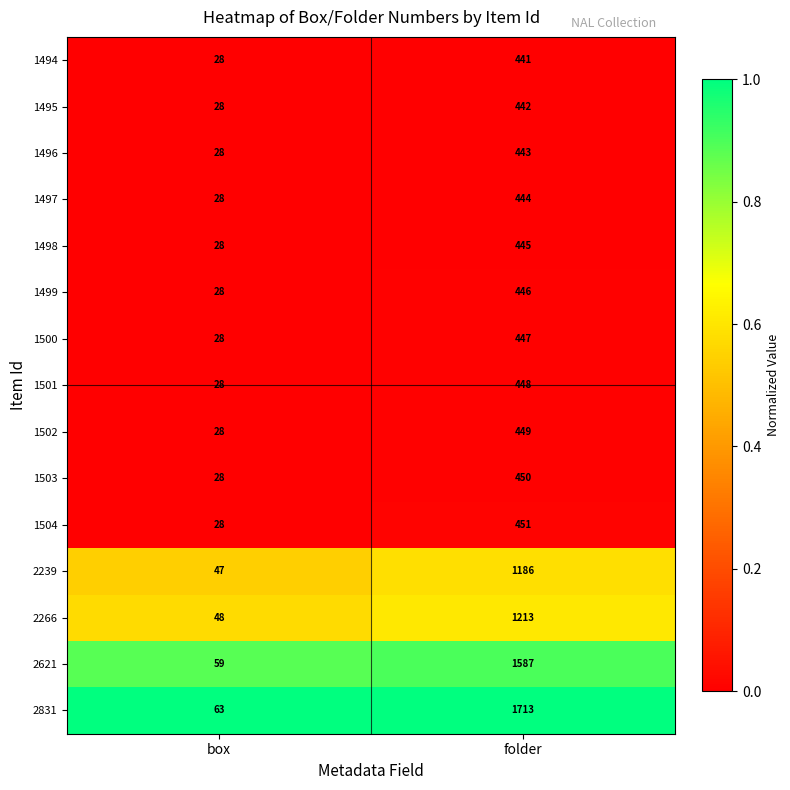

List the series in order of their peak value, lowest first.

1494, 1495, 1496, 1497, 1498, 1499, 1500, 1501, 1502, 1503, 1504, 2239, 2266, 2621, 2831